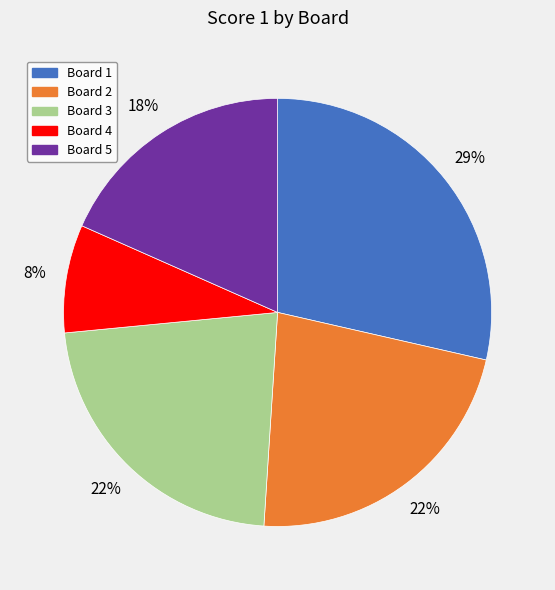

Between Board 4 and Board 2, which is larger?

Board 2